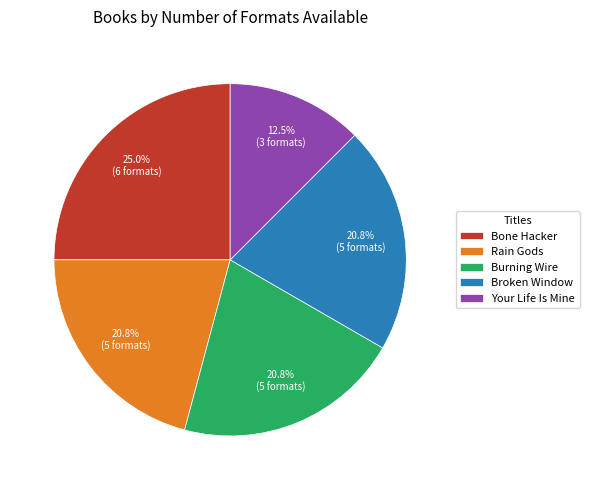

To the nearest percent, what portion does Broken Window represent?

21%